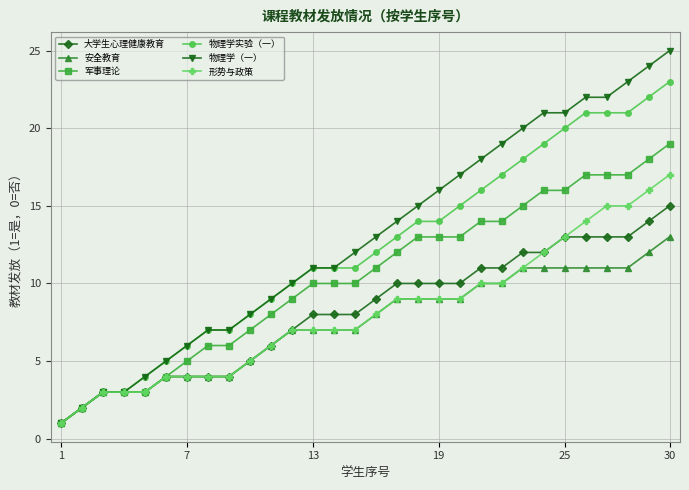

Which series has the largest range (max minus min)?

物理学（一）